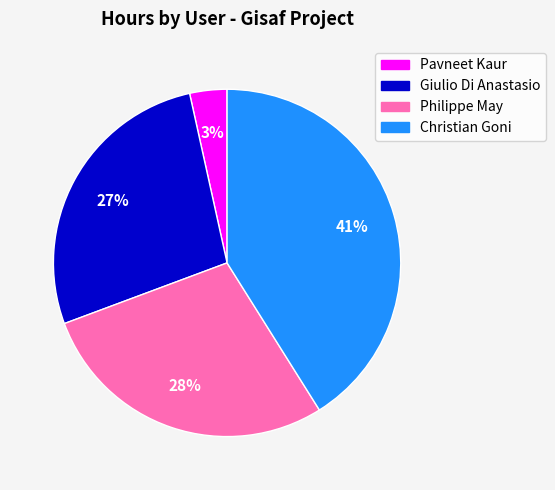

To the nearest percent, what is the average slice percentage?

25%